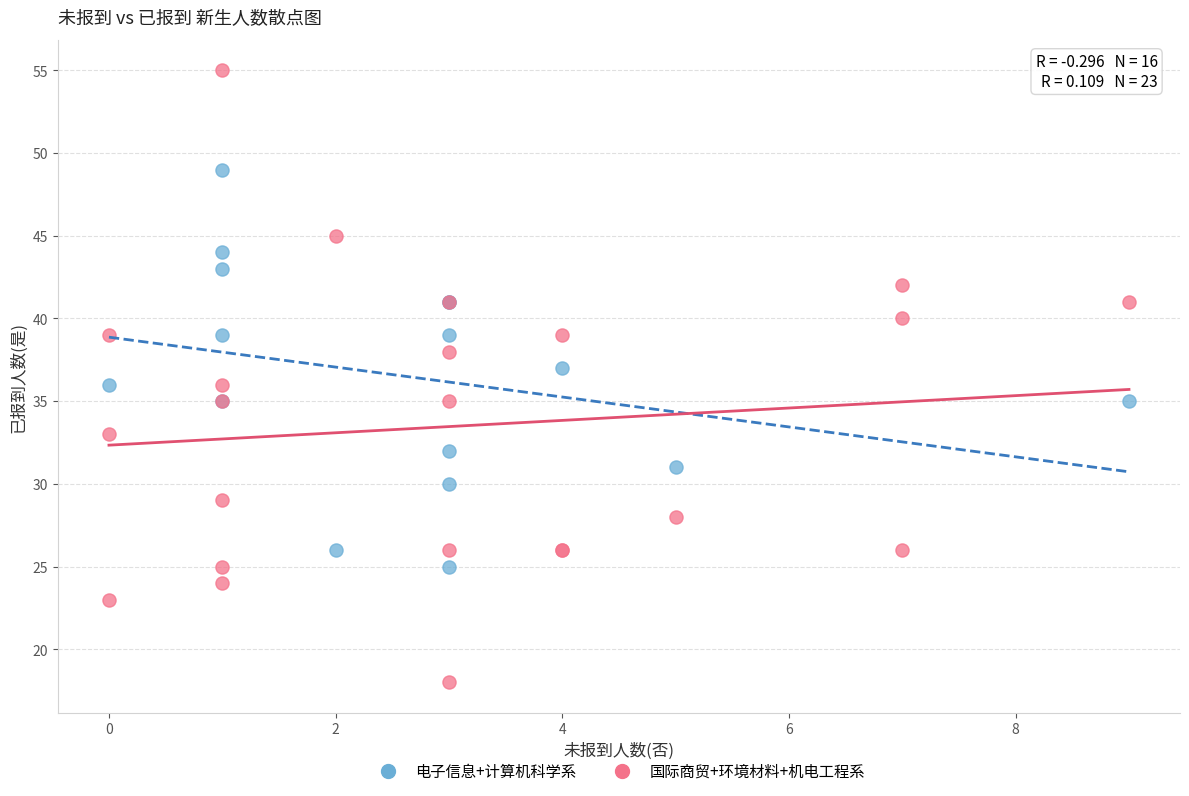

Which series has the largest Y range (max minus min)?

国际商贸+环境材料+机电工程系